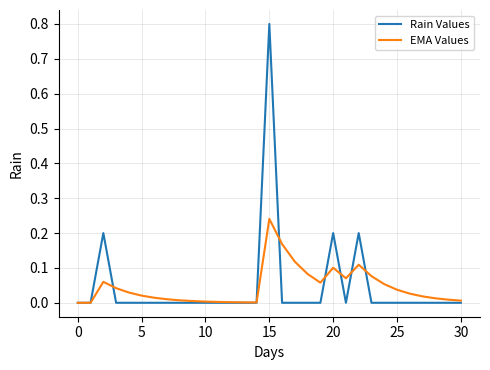

Does the chart display data point markers on the line(s)?

No